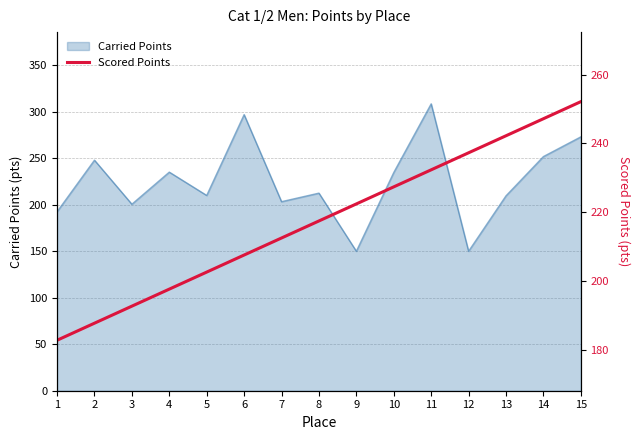

At which label is Carried Points closest to 229?

10